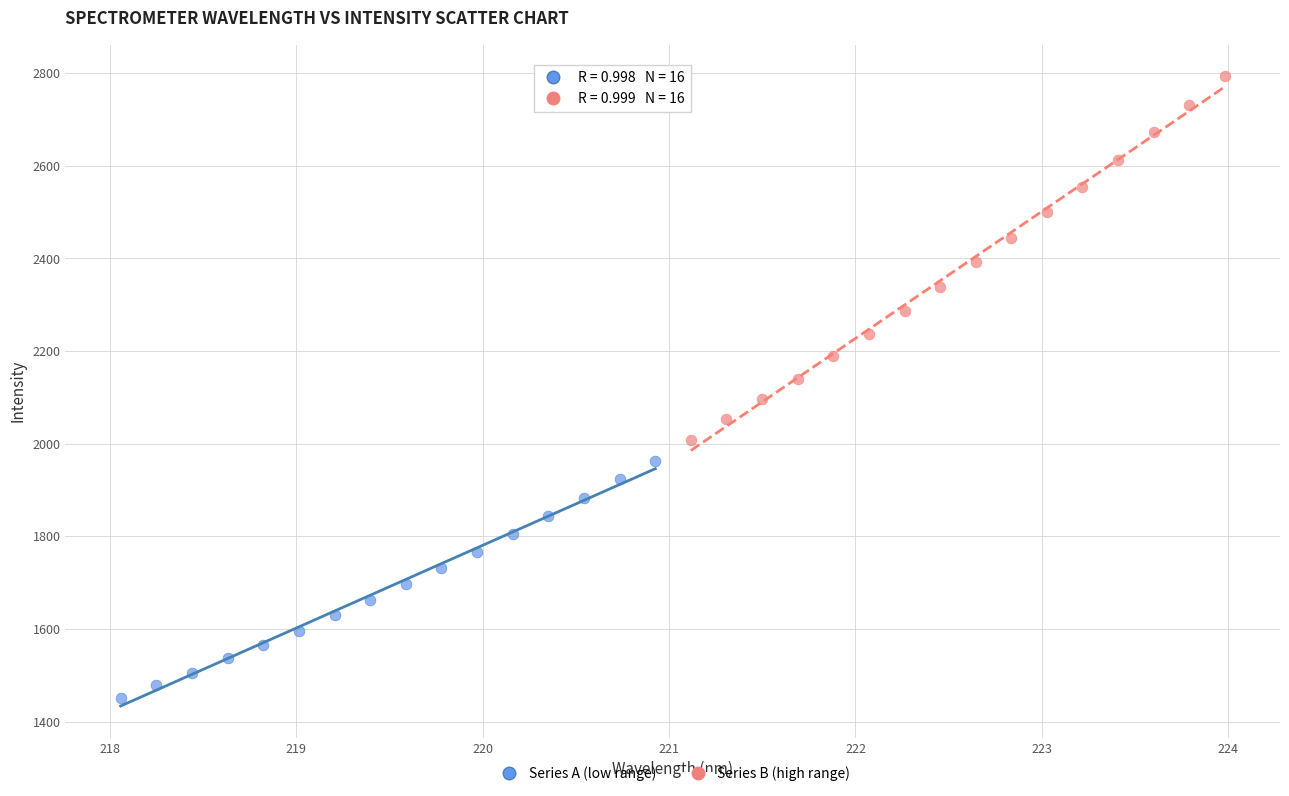

Which series has the largest Y range (max minus min)?

Series B (high range)